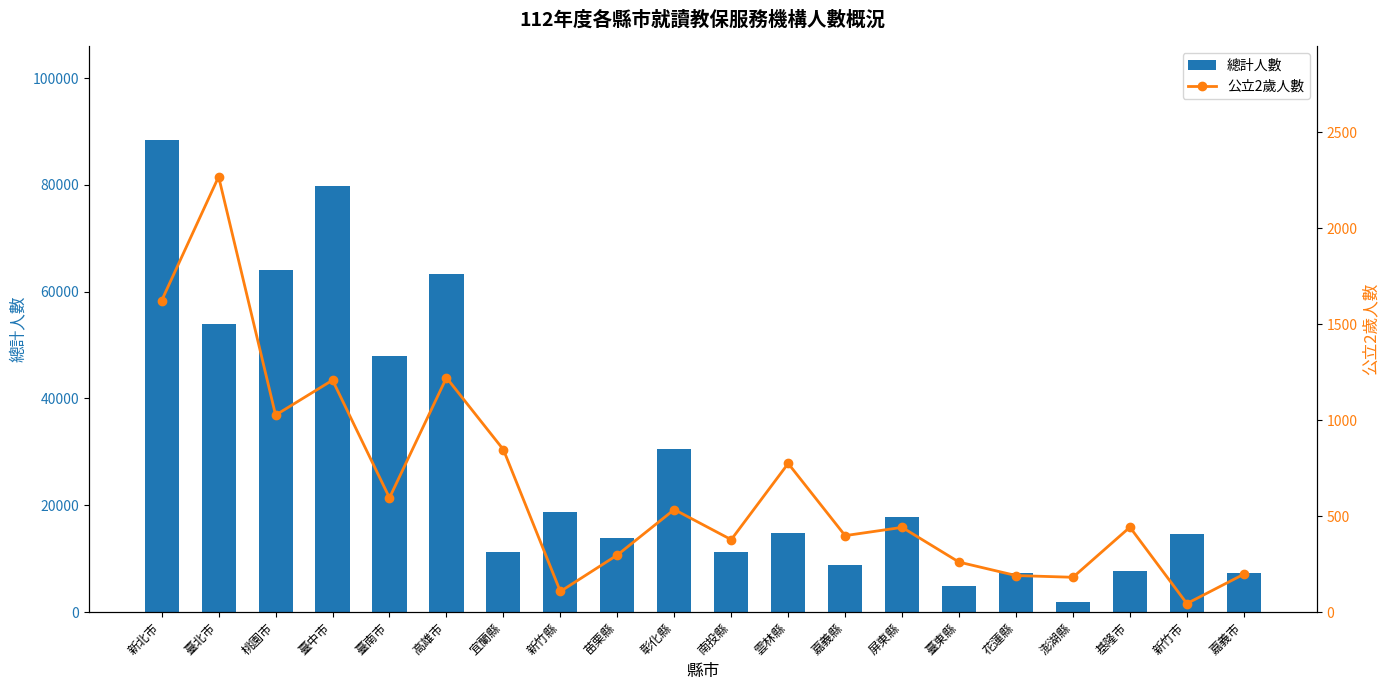

Reading right to left, extract all data points from this chart.

總計人數: 嘉義市=7288	新竹市=14584	基隆市=7703	澎湖縣=1822	花蓮縣=7313	臺東縣=4916	屏東縣=17854	嘉義縣=8757	雲林縣=14799	南投縣=11253	彰化縣=30602	苗栗縣=13893	新竹縣=18821	宜蘭縣=11251	高雄市=63390	臺南市=47927	臺中市=79789	桃園市=63995	臺北市=53918	新北市=88341
公立2歲人數: 嘉義市=197	新竹市=44	基隆市=442	澎湖縣=181	花蓮縣=190	臺東縣=260	屏東縣=441	嘉義縣=398	雲林縣=774	南投縣=377	彰化縣=534	苗栗縣=297	新竹縣=107	宜蘭縣=846	高雄市=1221	臺南市=595	臺中市=1208	桃園市=1026	臺北市=2268	新北市=1623